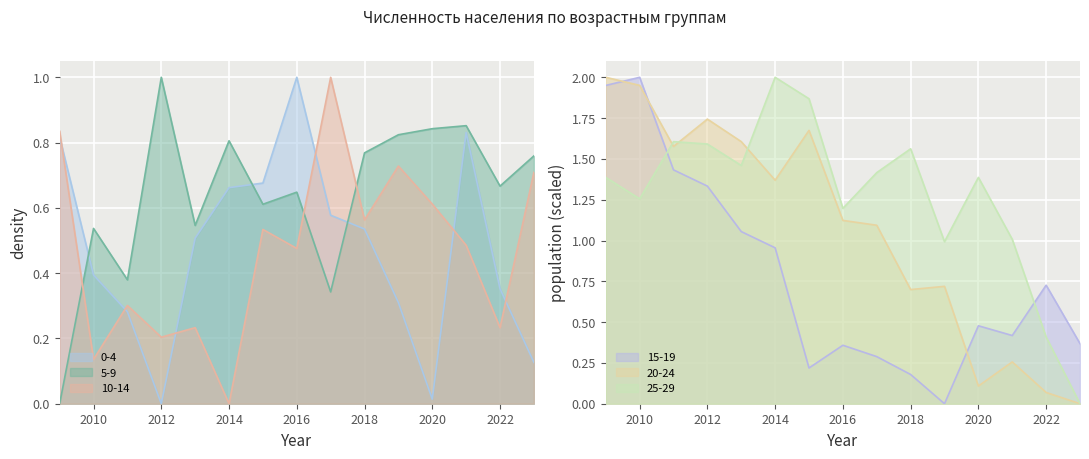

What is the value of the 20-24 point at the 7th from the left?

1.7